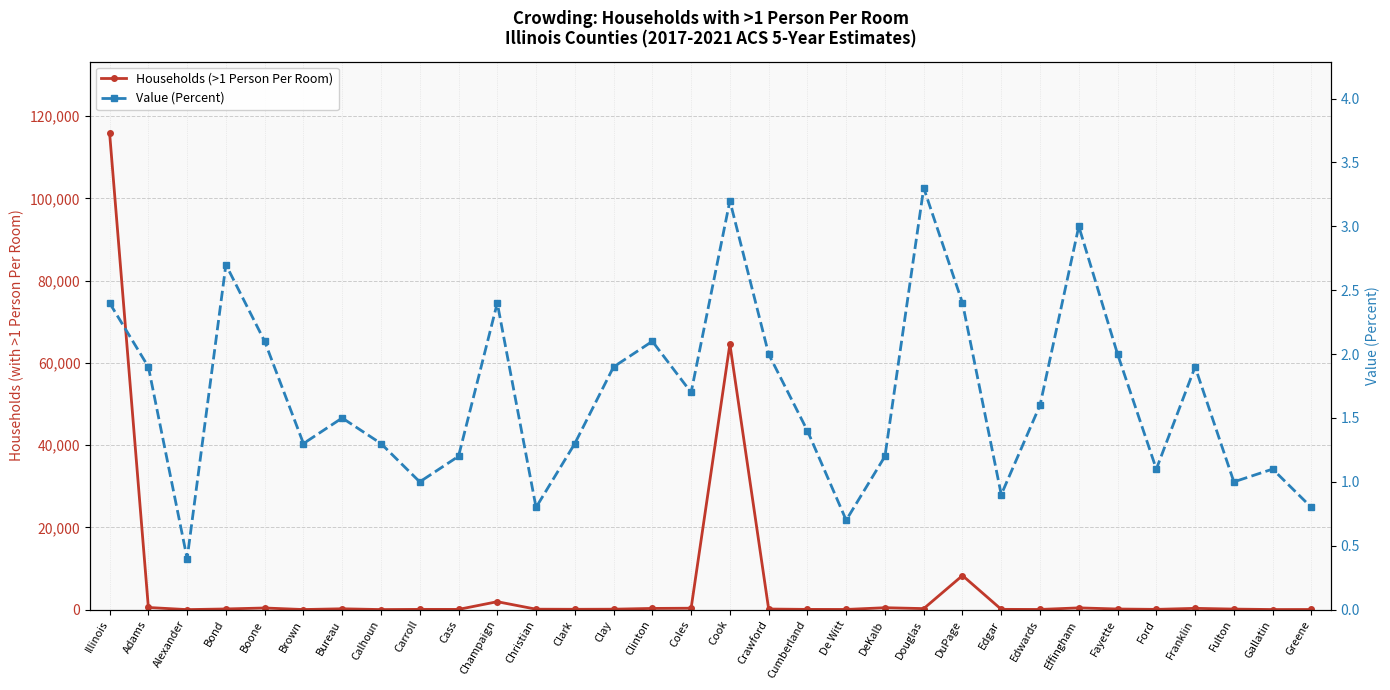

What is the average value of the Value (Percent) series?

1.7